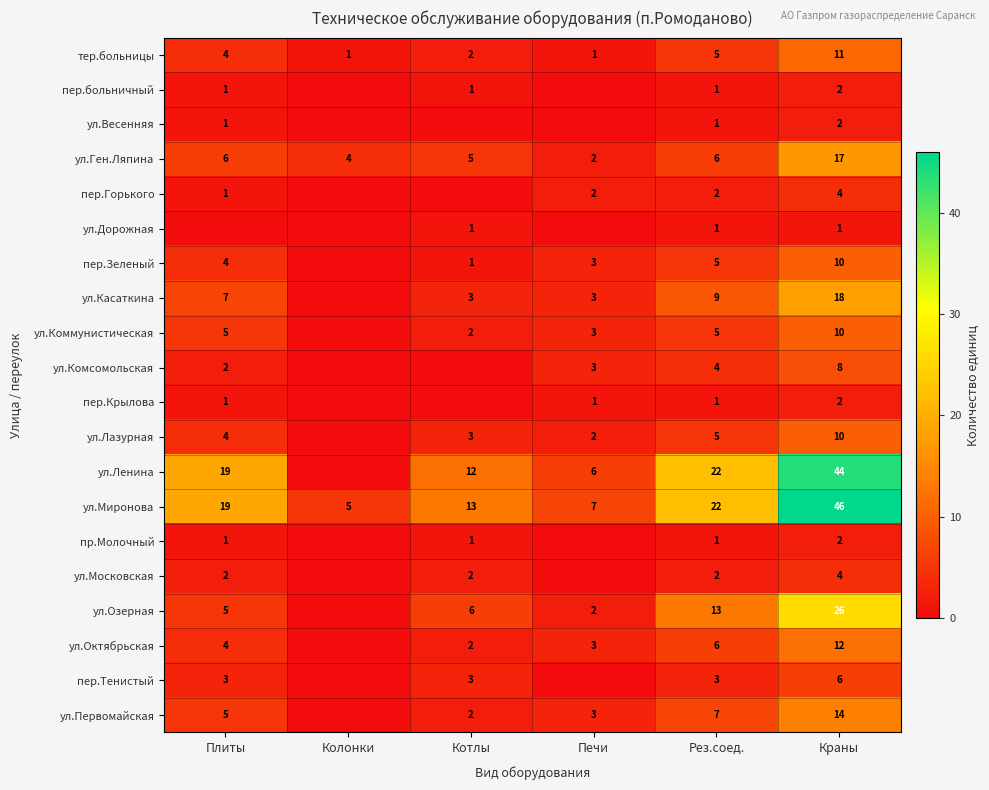

Is the value of тер.больницы at Краны greater than the value of ул.Дорожная at Краны?

Yes